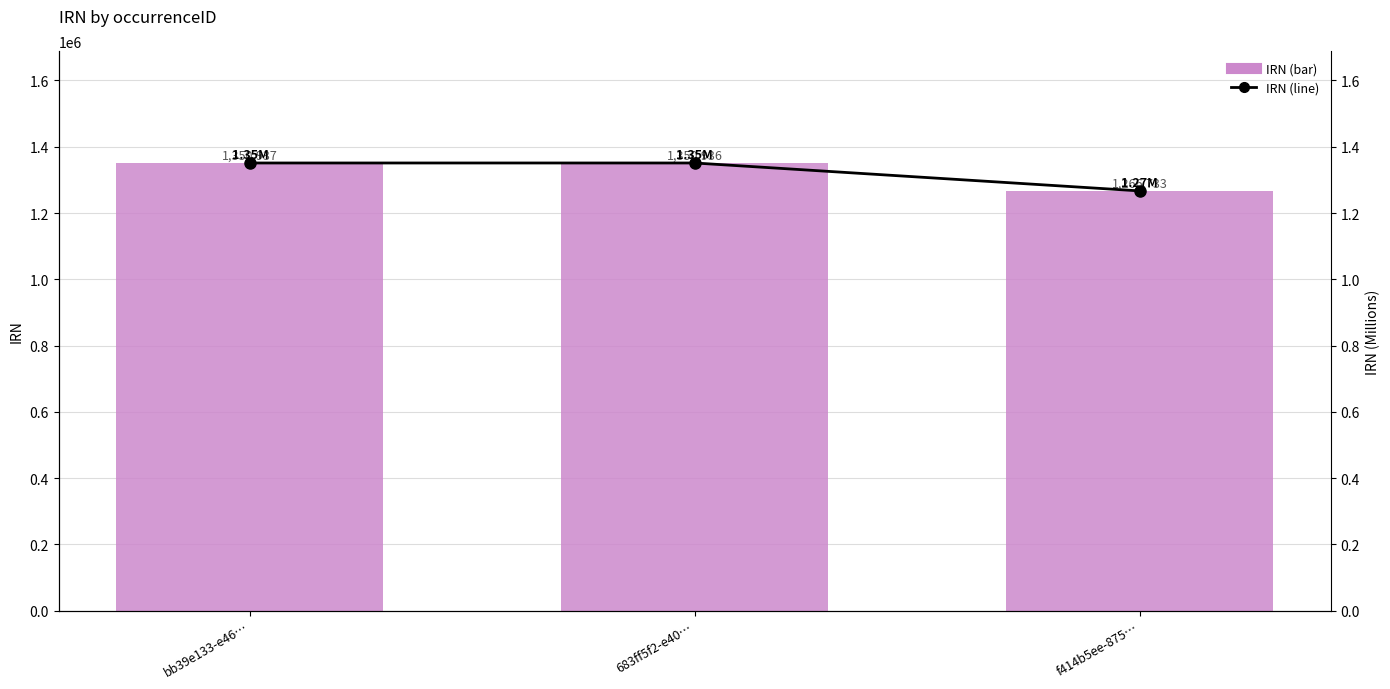

Is the value of IRN (M) at 683ff5f2-e40… greater than the value of IRN at 683ff5f2-e40…?

No